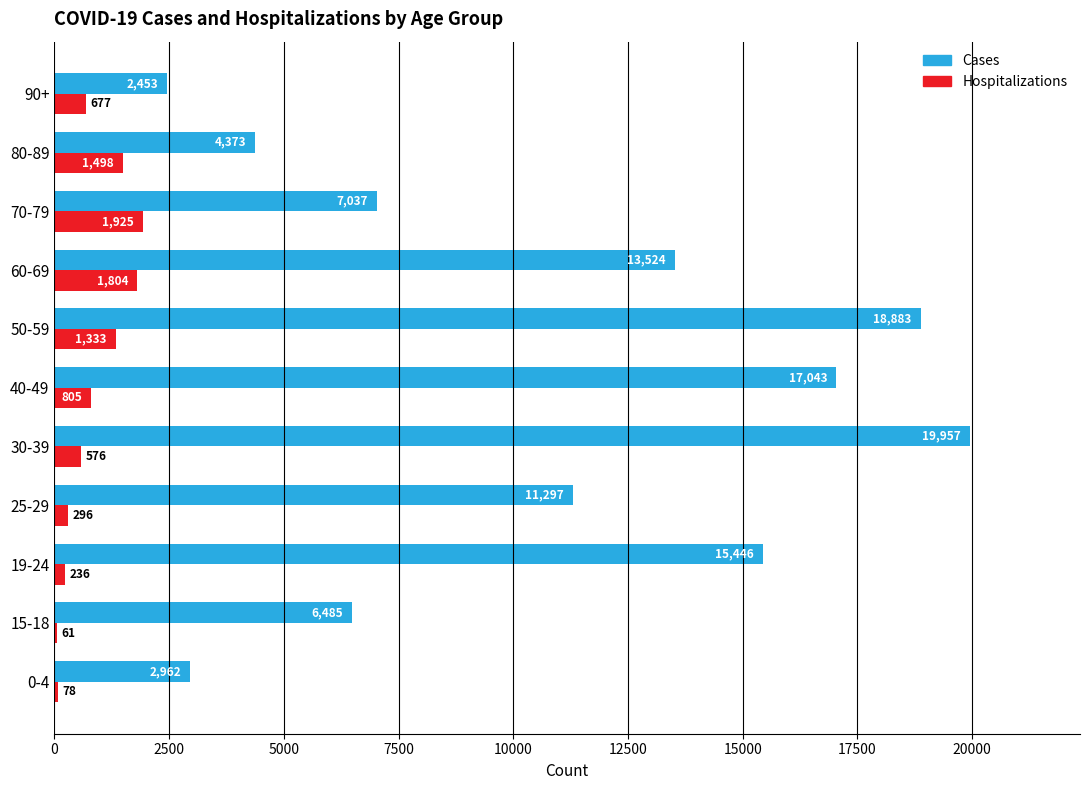

Where is Hospitalizations nearest to the value 993?

40-49